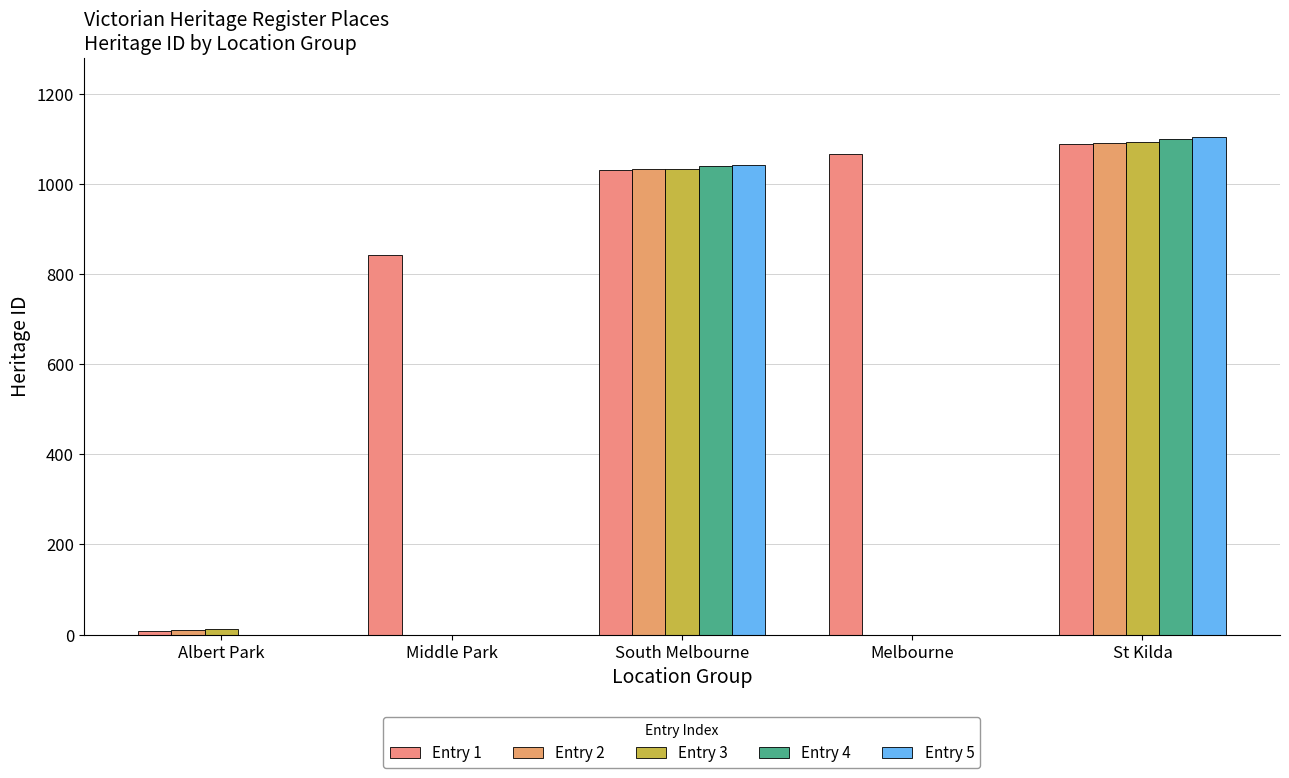

Reading left to right, transcribe all the data shown in this chart.

Entry 1: Albert Park=9	Middle Park=842	South Melbourne=1031	Melbourne=1068	St Kilda=1090
Entry 2: Albert Park=11	Middle Park=0	South Melbourne=1033	Melbourne=0	St Kilda=1091
Entry 3: Albert Park=12	Middle Park=0	South Melbourne=1034	Melbourne=0	St Kilda=1094
Entry 4: Albert Park=0	Middle Park=0	South Melbourne=1040	Melbourne=0	St Kilda=1100
Entry 5: Albert Park=0	Middle Park=0	South Melbourne=1043	Melbourne=0	St Kilda=1104